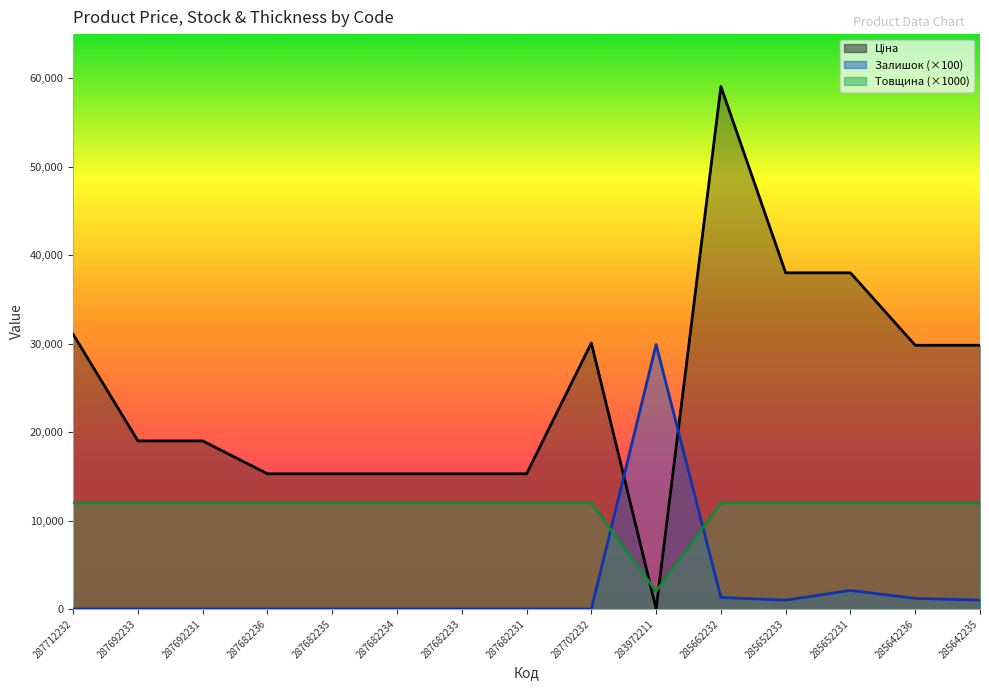

Is the value of Товщина at 287692233 greater than the value of Ціна at 287692233?

No